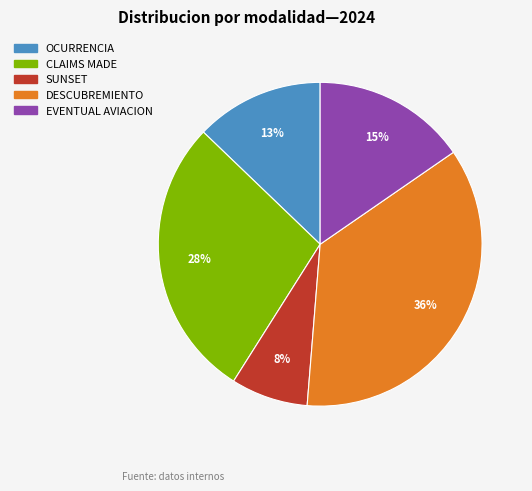

To the nearest percent, what percentage of the pie is SUNSET?

8%